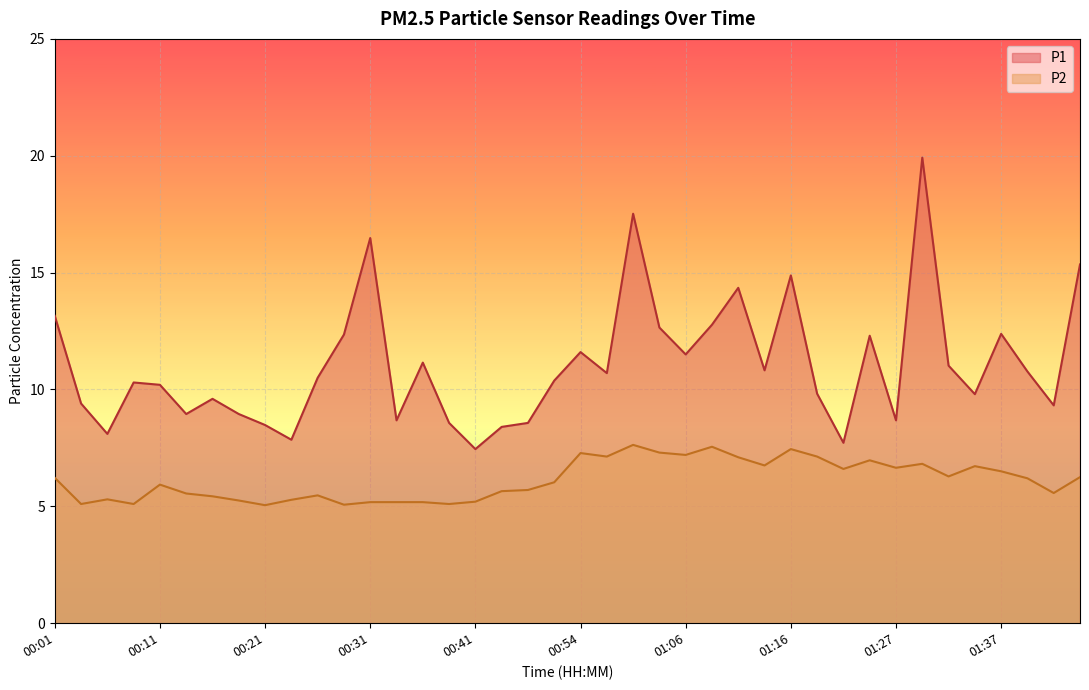

What is the smallest value displayed?

5.0